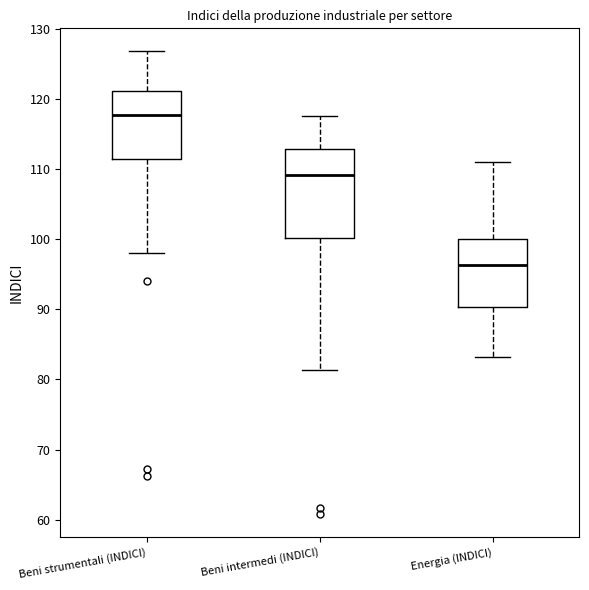

Reading left to right, transcribe this box plot: for each box, give where its median line is, the range the box spans, and where its two whiskers end, as read against the y-axis. The values are not printed on the chart, so give them approximately, as read against the axis.

Beni strumentali (INDICI): median 118, box 112 to 121, whiskers 98 to 127
Beni intermedi (INDICI): median 109, box 100 to 113, whiskers 81 to 118
Energia (INDICI): median 96, box 90 to 100, whiskers 83 to 111